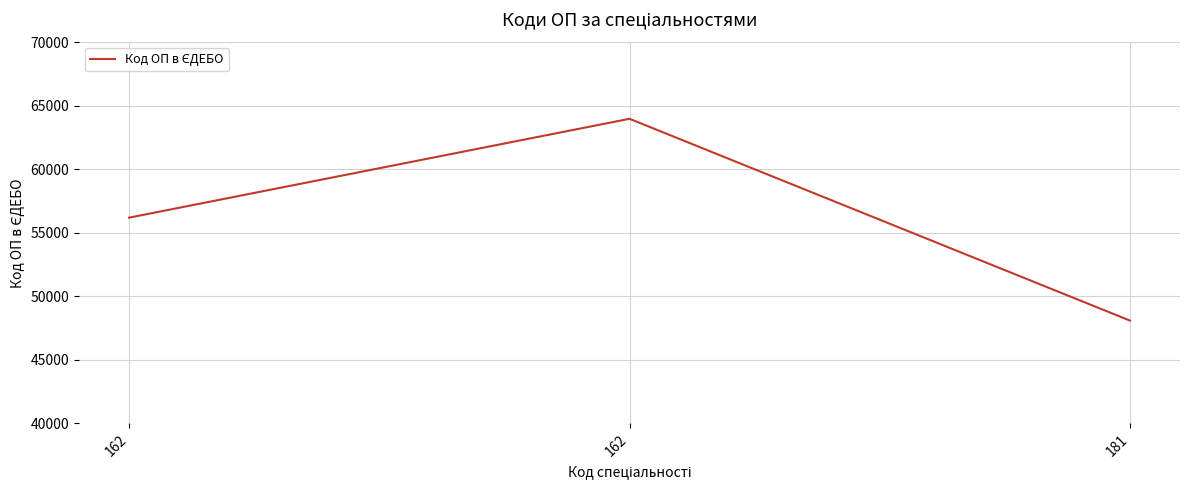

Approximately how many times larger is the value at 162 compared to 162?

1.1